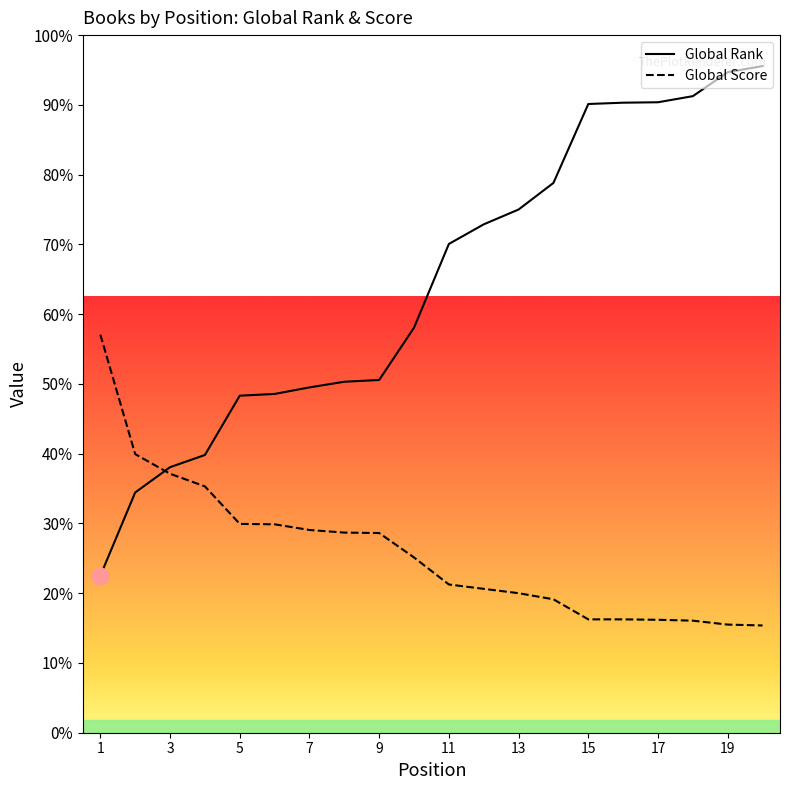

What value does the Global Rank series have at 17, to the nearest 100?

1400